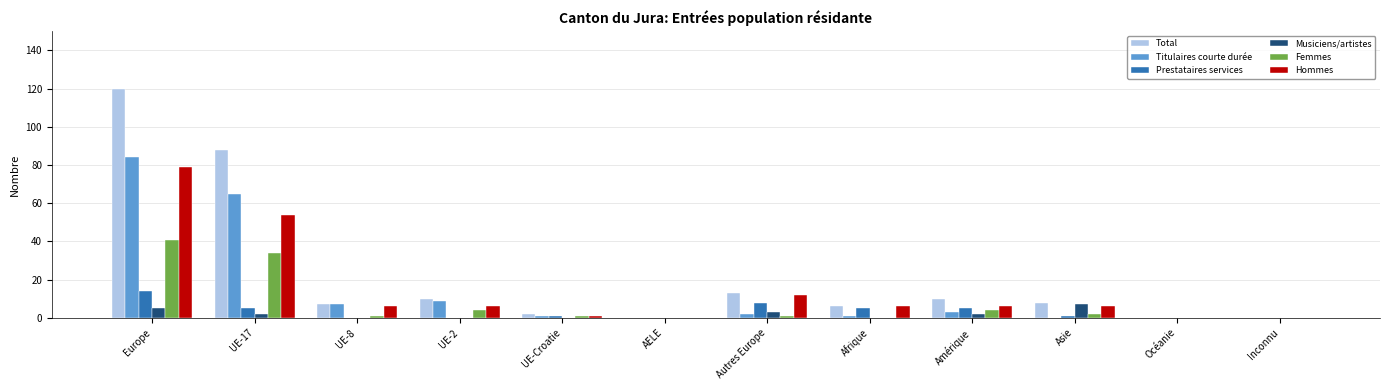

Is it true that Musiciens/artistes equals 7 at Asie?

True